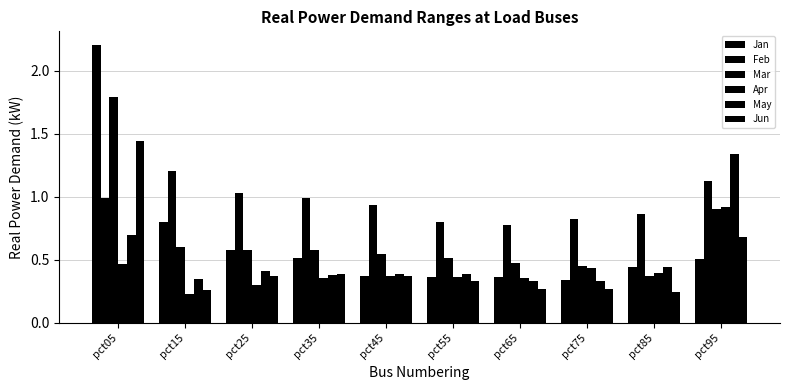

Which has a higher value, pct35 or pct65?

pct35